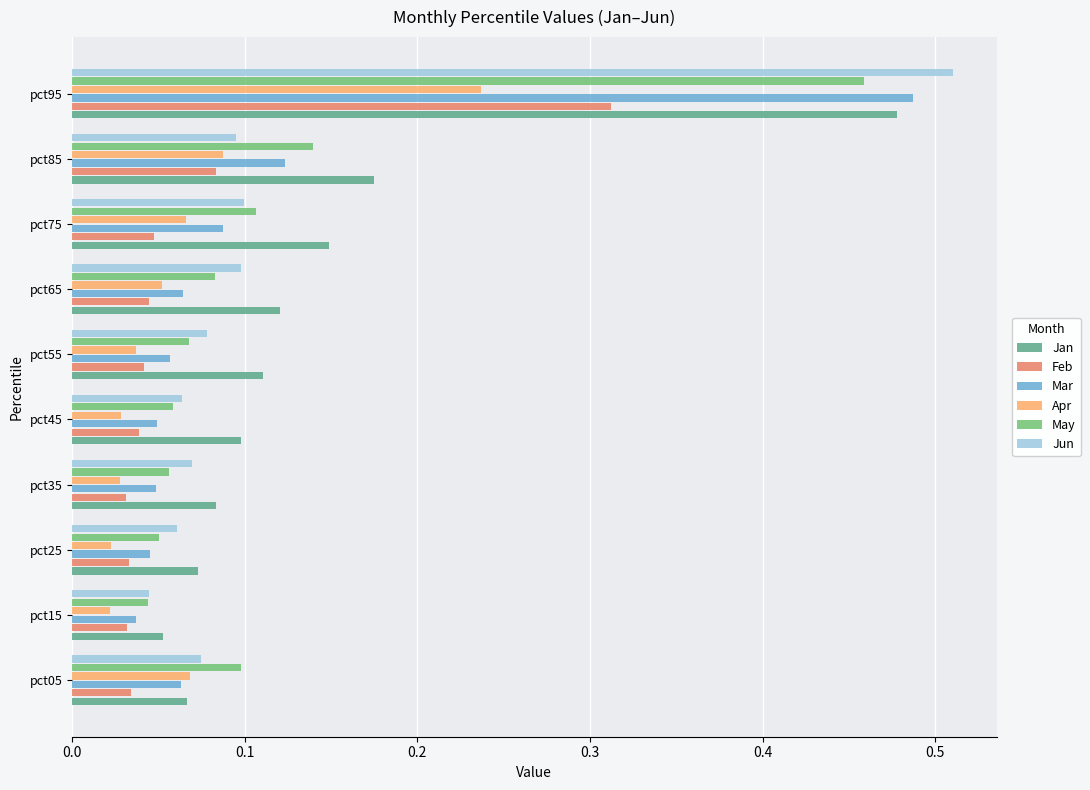

At which category does the chart reach its peak across all series?

pct95